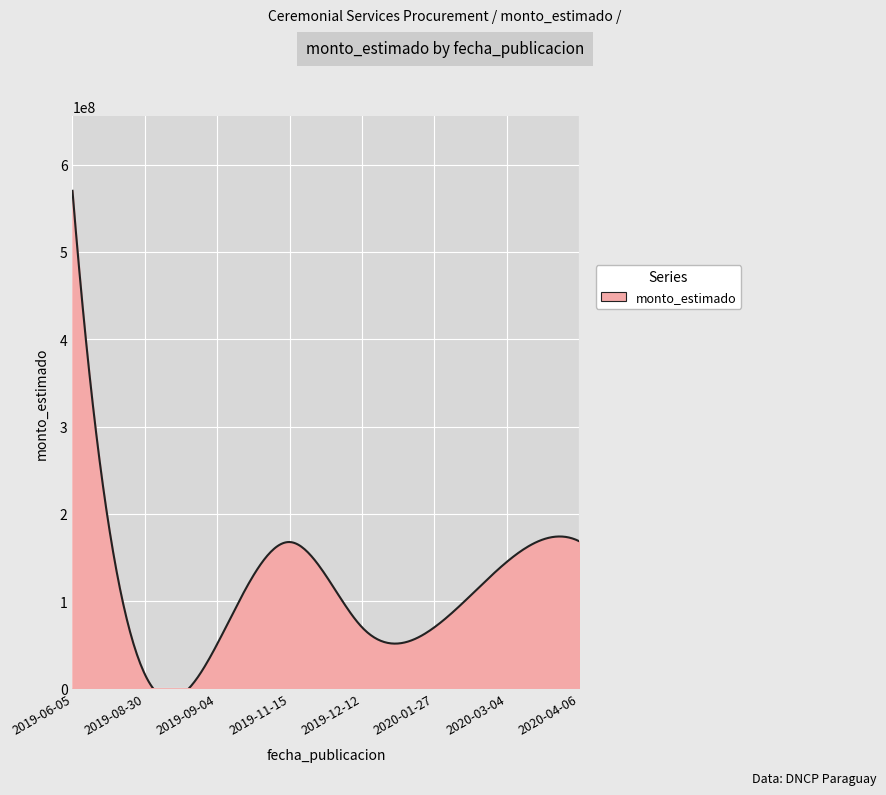

What is the sum of all values?

1258292786